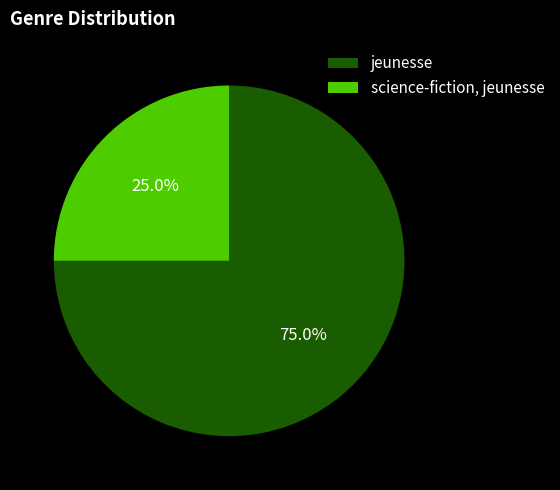

To the nearest percent, what percentage of the pie is science-fiction, jeunesse?

25%